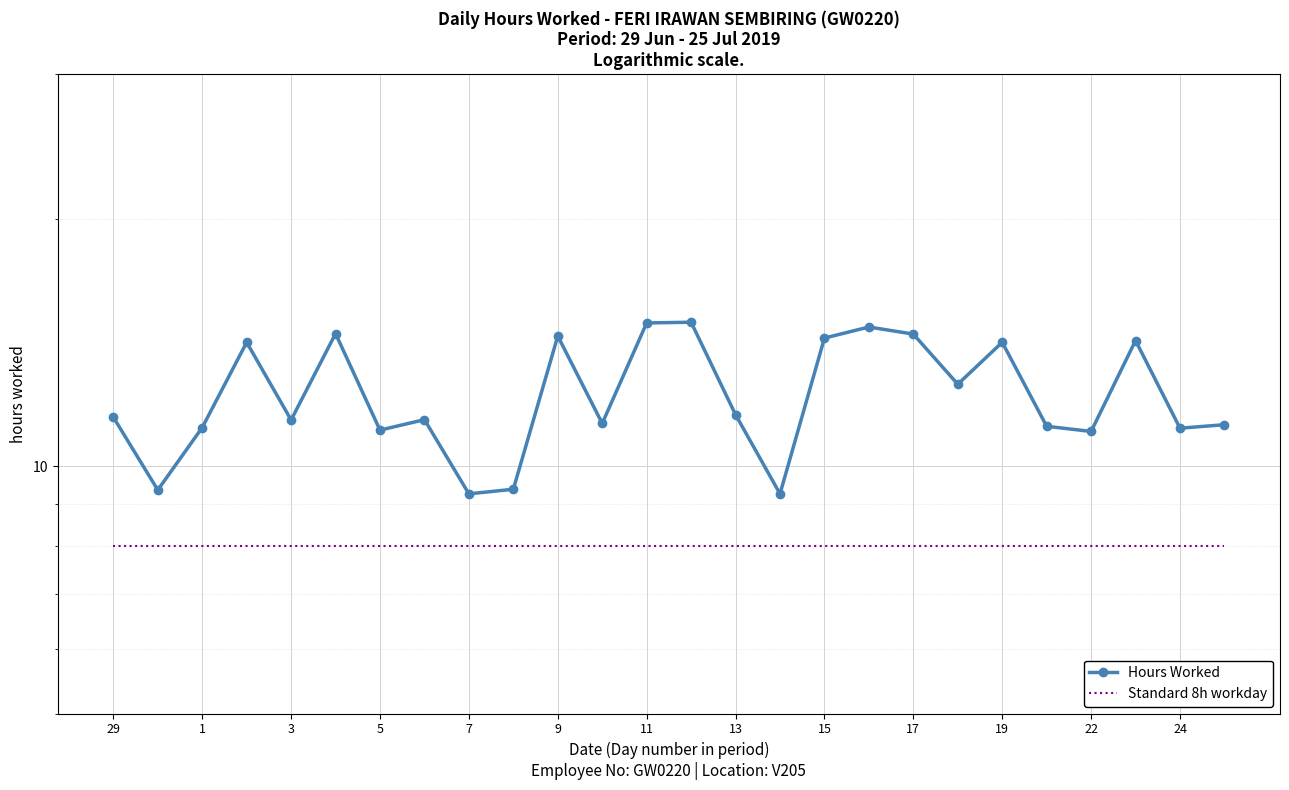

True or false: Hours Worked has more than 2 interior local peaks.

True